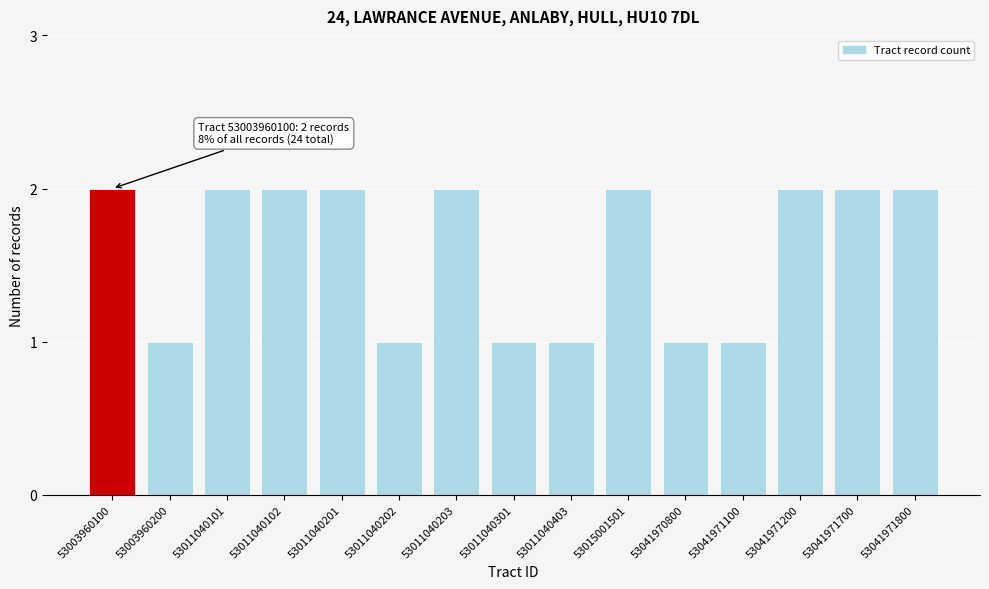

Reading left to right, extract all data points from this chart.

2	1	2	2	2	1	2	1	1	2	1	1	2	2	2